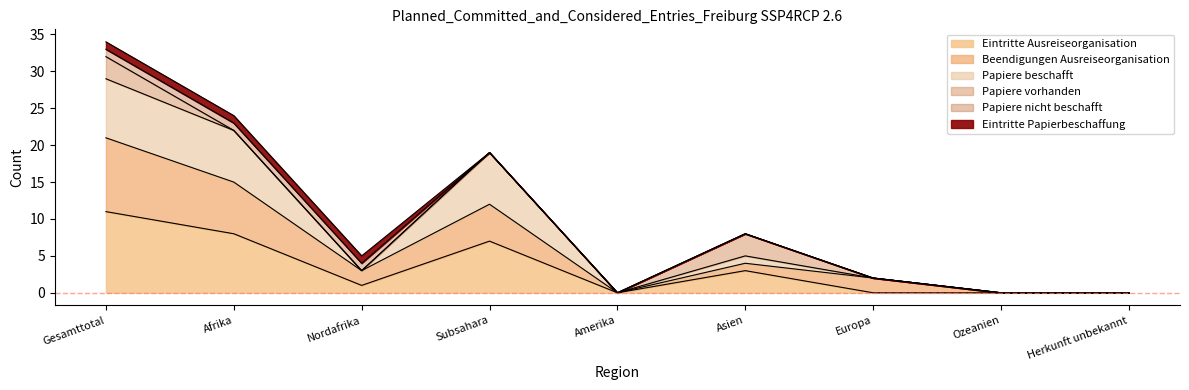

Which label corresponds to the smallest value in the chart?

Amerika